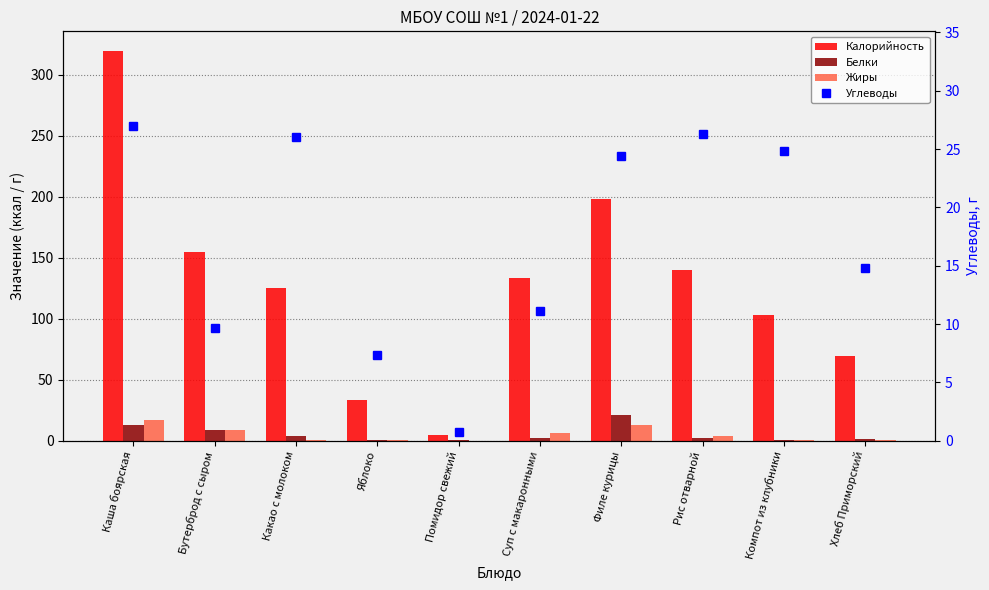

Is it true that Углеводы equals 34.0 at Компот из клубники?

False